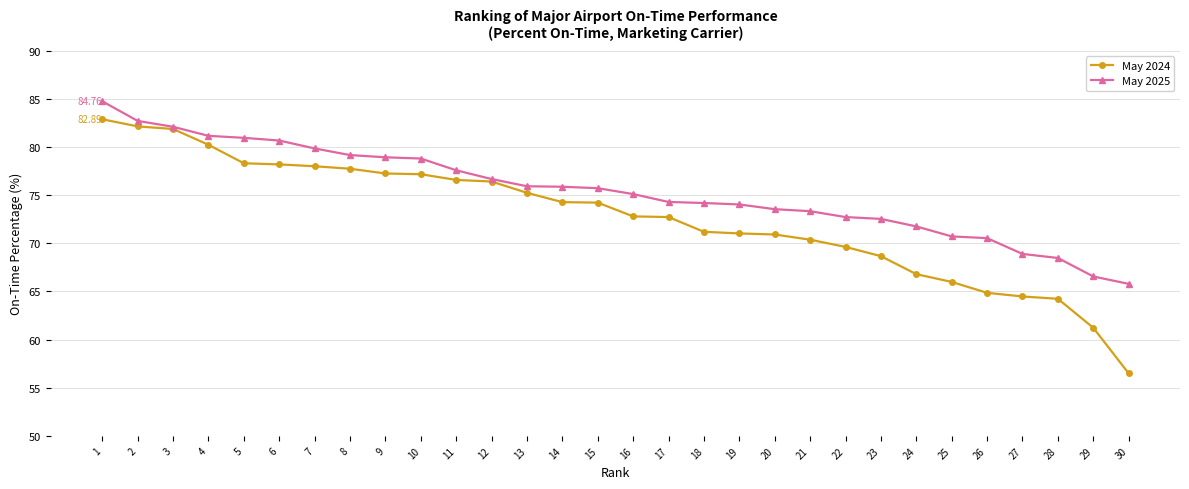

Which series has the largest total across all categories?

May 2025